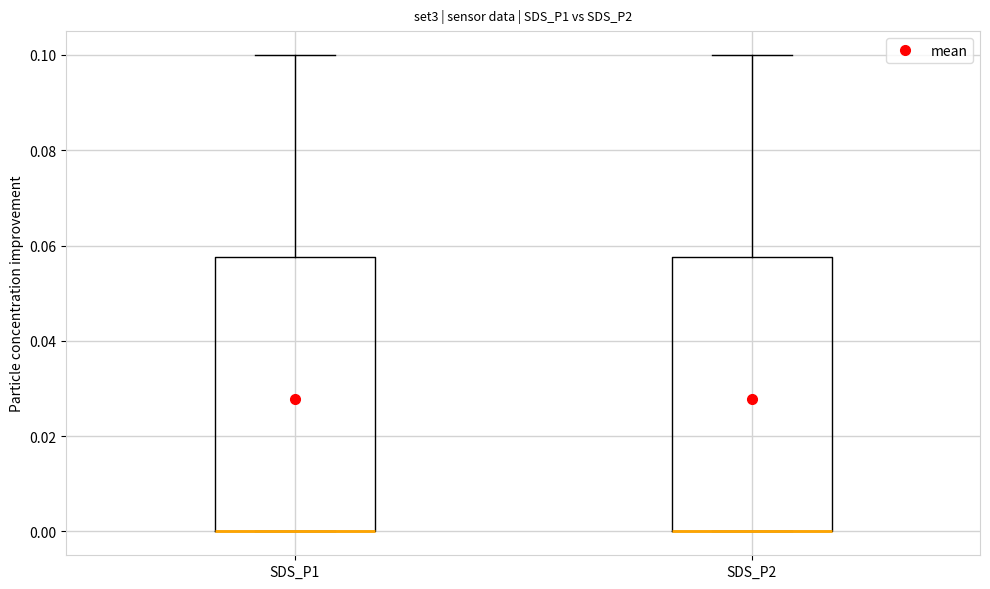

Reading left to right, transcribe this box plot: for each box, give where its median line is, the range the box spans, and where its two whiskers end, as read against the y-axis. The values are not printed on the chart, so give them approximately, as read against the axis.

SDS_P1: median 0.000 (drawn on the box's lower edge), box 0.000 to 0.058, whiskers 0.000 to 0.100
SDS_P2: median 0.000 (drawn on the box's lower edge), box 0.000 to 0.058, whiskers 0.000 to 0.100